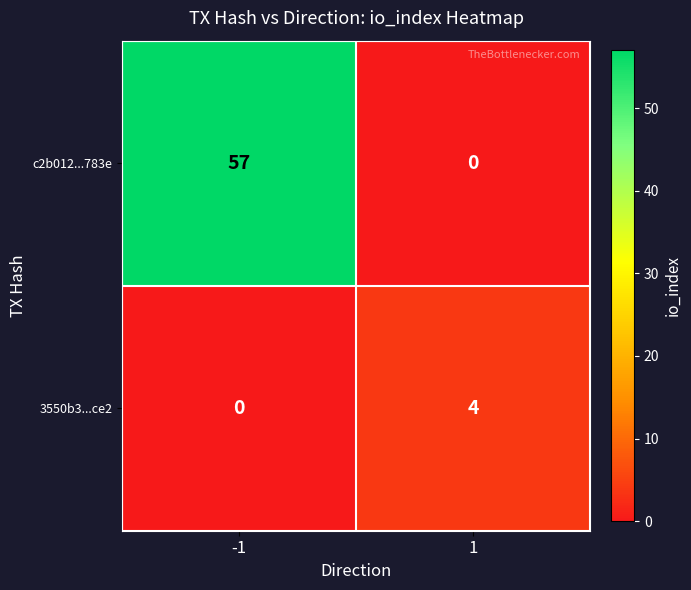

Reading left to right, what are all the values shown in this chart?

c2b012...783e: -1=57	1=0
3550b3...ce2: -1=0	1=4